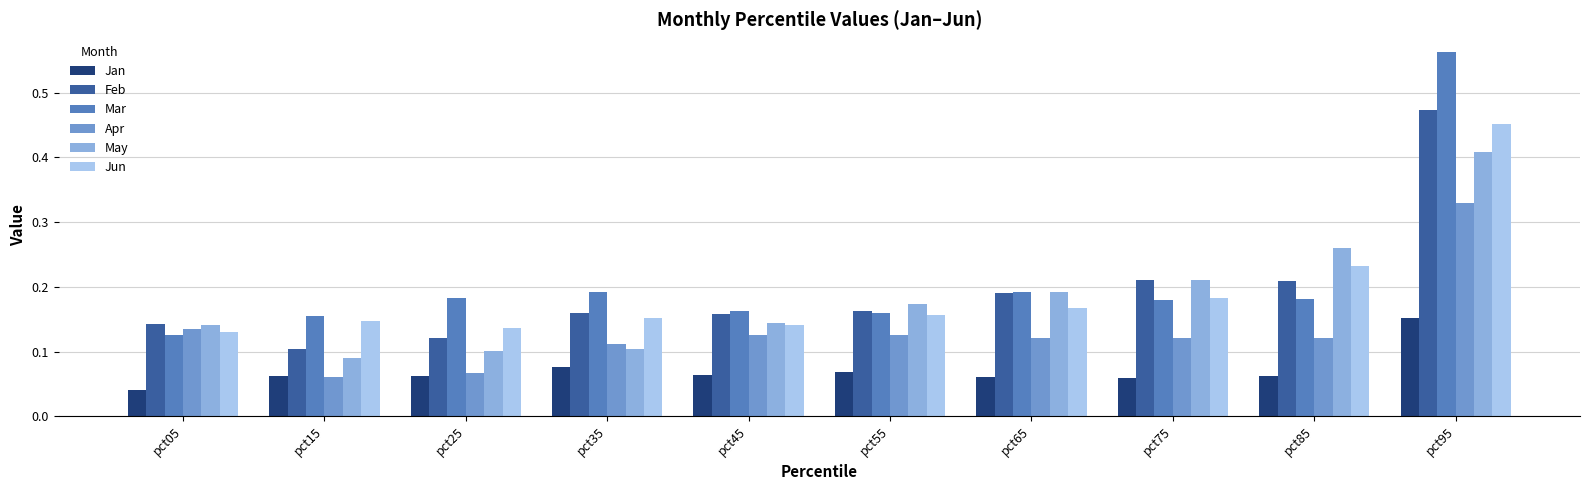

How many bars are there in total?

60